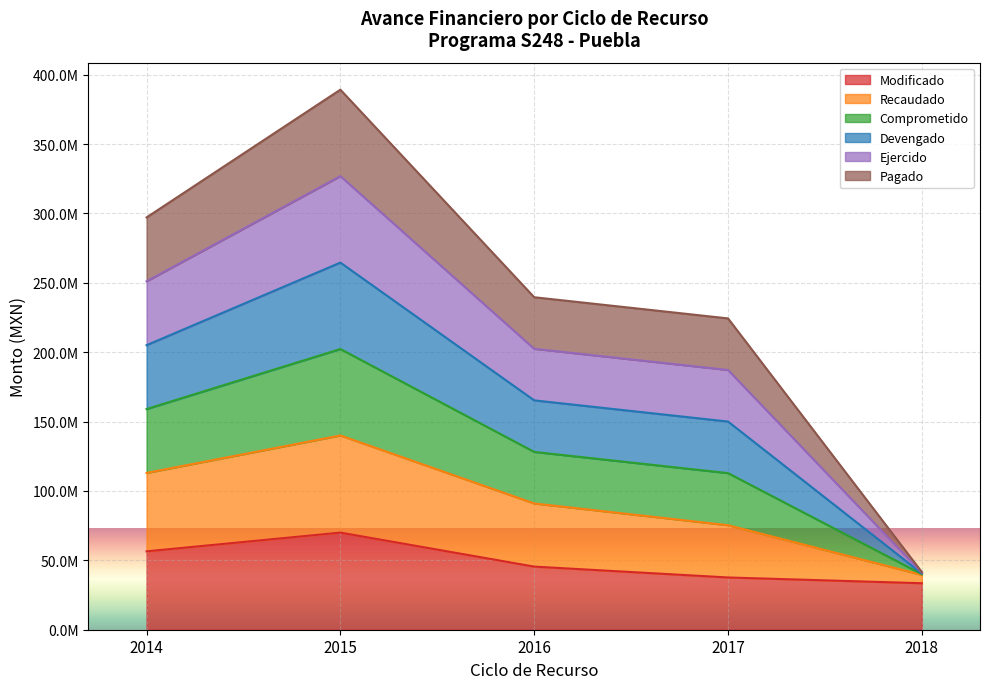

What is the maximum value for Modificado?

70000000.0